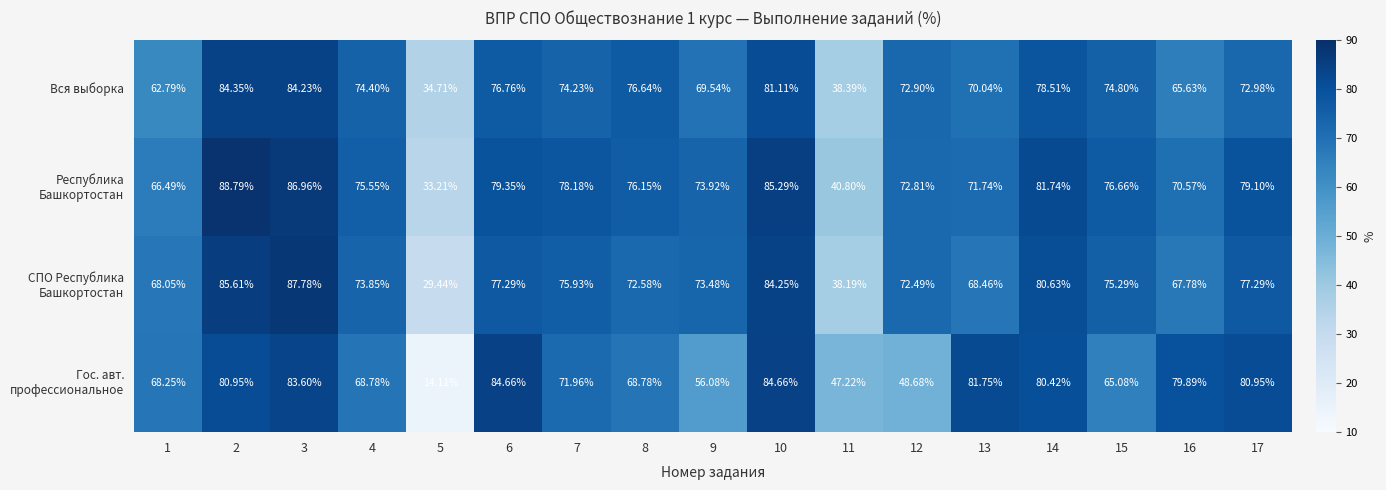

How many values in the Вся выборка series are below 74?

8